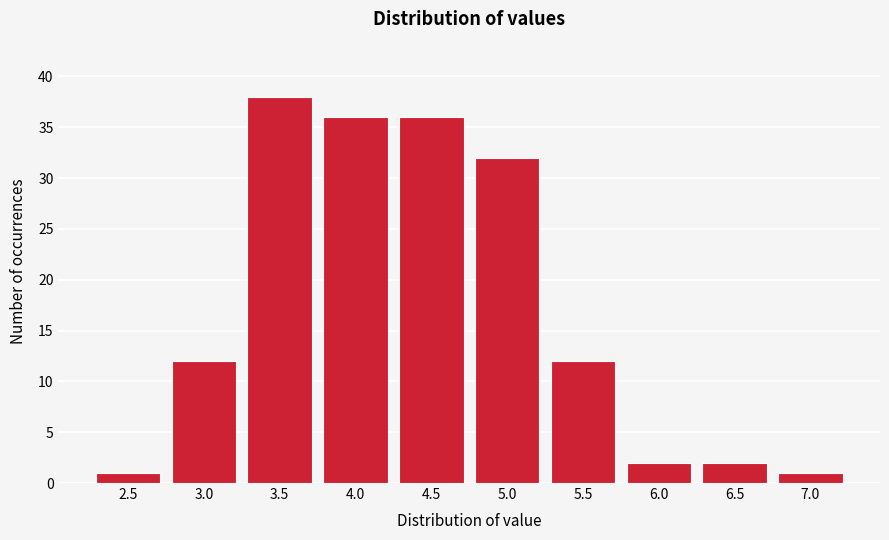

Reading left to right, what are all the values shown in this chart?

2.5=1	3.0=12	3.5=38	4.0=36	4.5=36	5.0=32	5.5=12	6.0=2	6.5=2	7.0=1